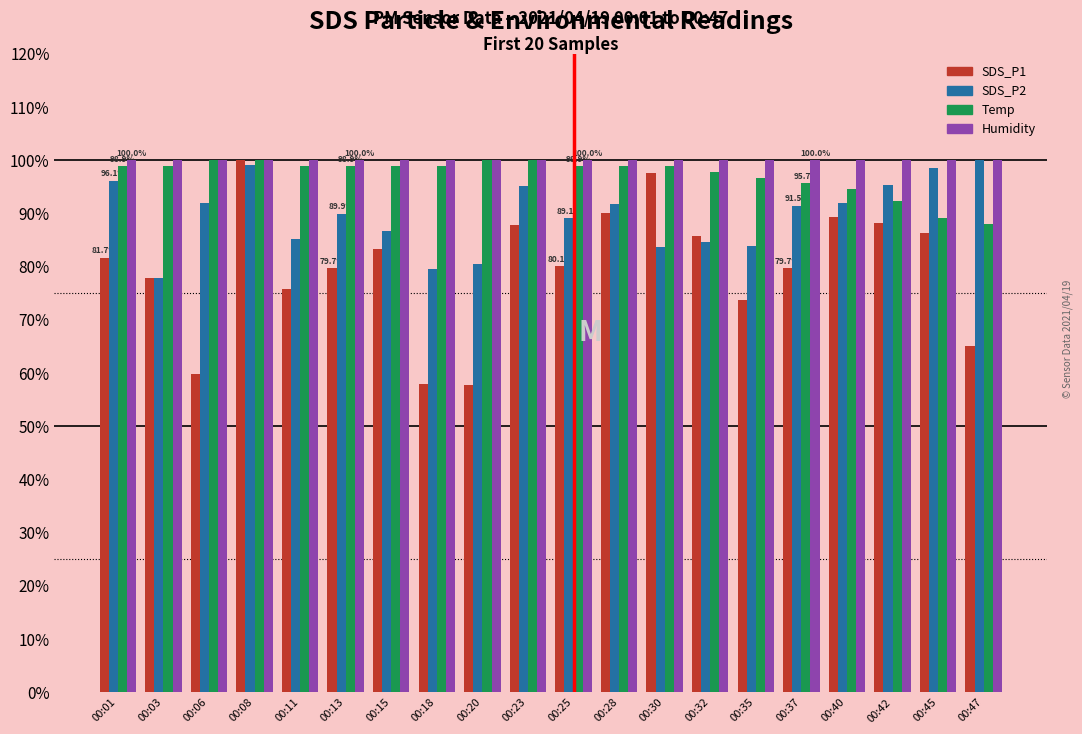

Is it true that Humidity equals 100.0 at 00:32?

True